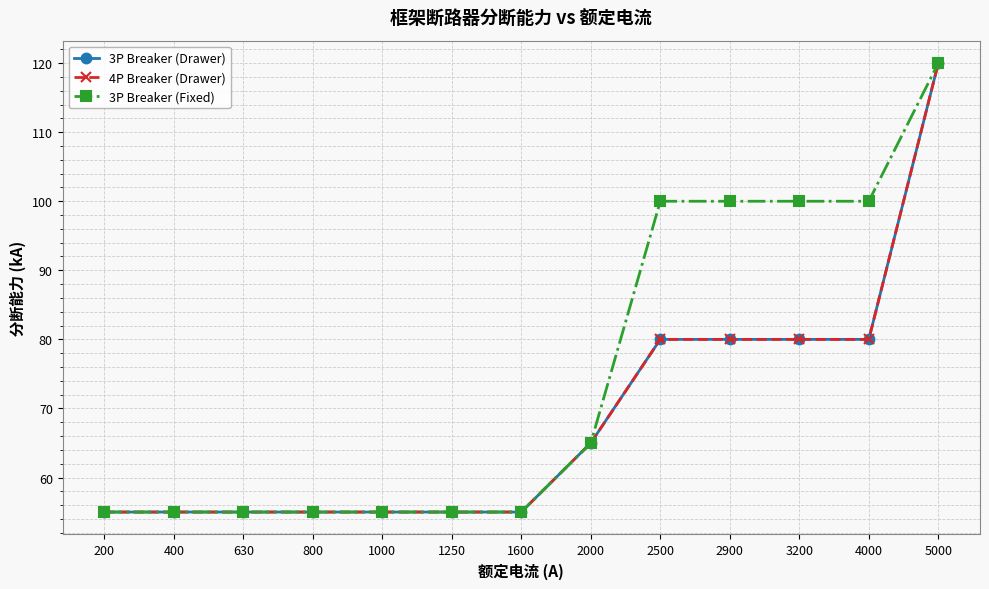

Rank the categories by 3P Breaker (Fixed) value from lowest to highest.

200, 400, 630, 800, 1000, 1250, 1600, 2000, 2500, 2900, 3200, 4000, 5000